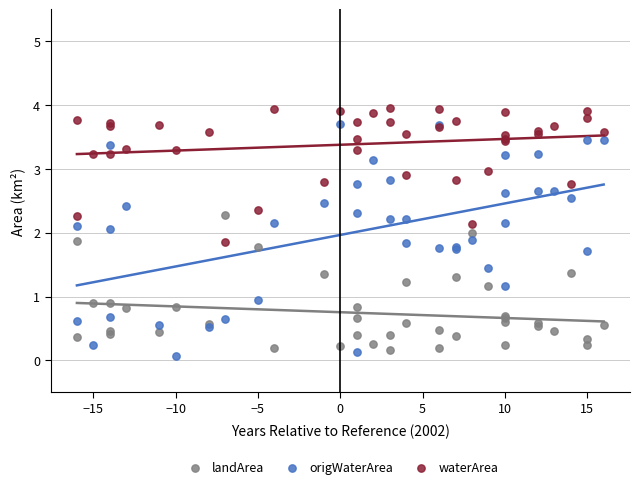

Which series has the widest spread of Y values?

origWaterArea